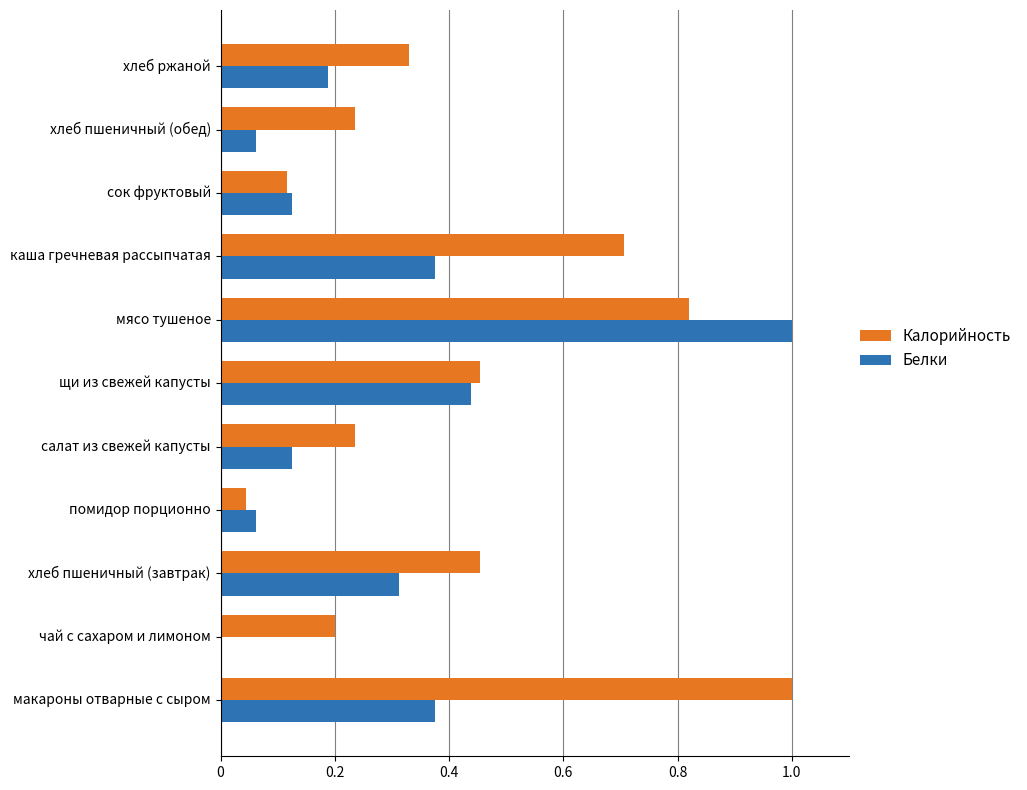

True or false: Белки has a value of 1.5 at мясо тушеное.

False